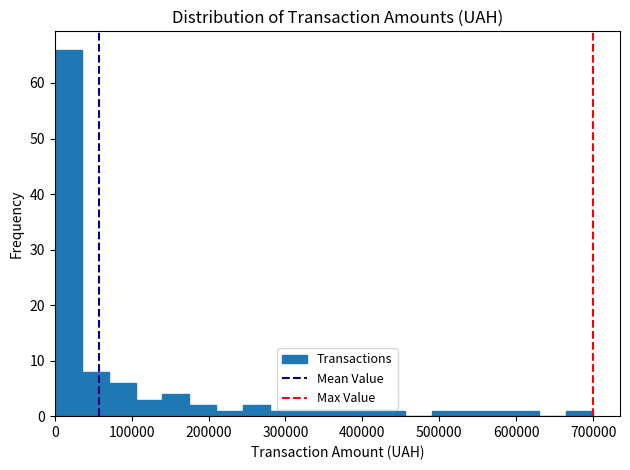

Read against the x-axis, roughly where is the centre of the tallest bar?

20000